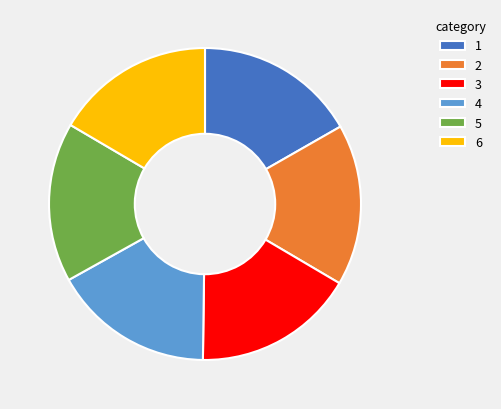

Is there a majority slice in this chart?

No